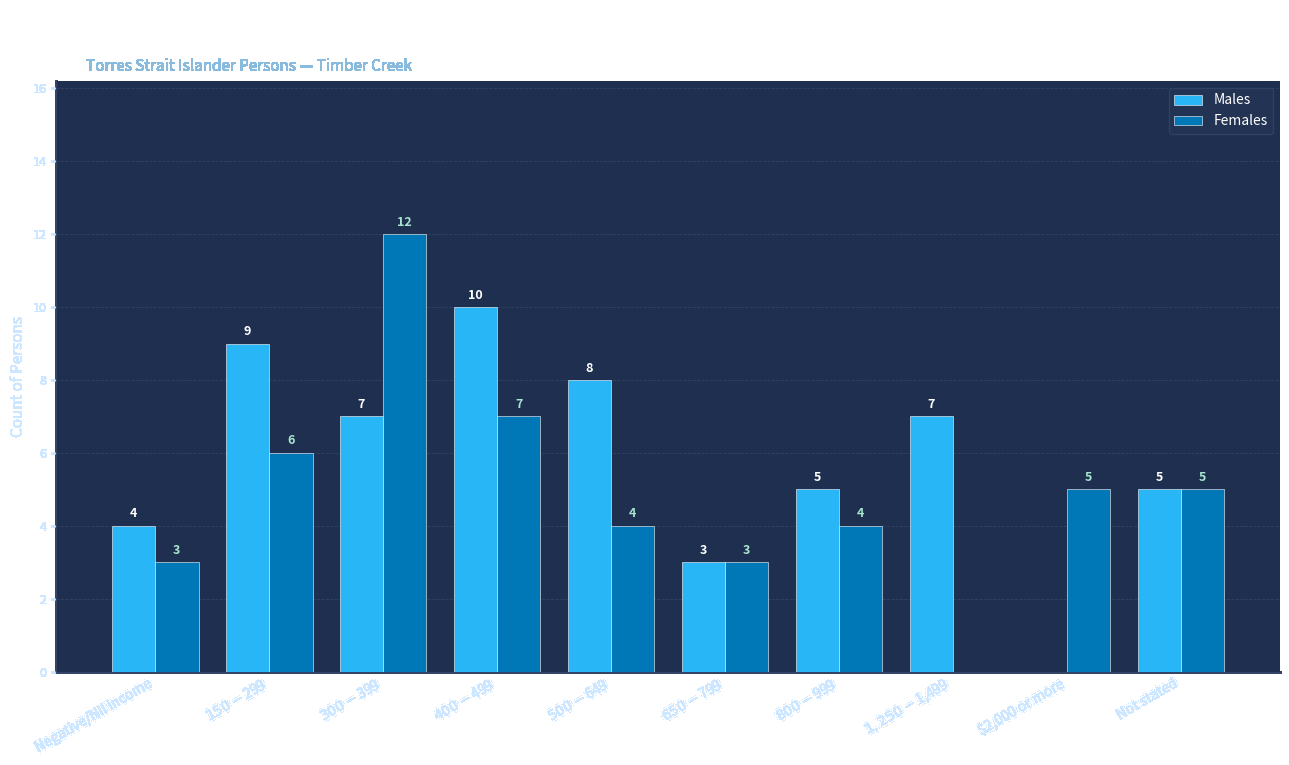

Reading right to left, list all the values displayed in this chart.

Males: Not stated=5	$2,000 or more=0	$1,250-$1,499=7	$800-$999=5	$650-$799=3	$500-$649=8	$400-$499=10	$300-$399=7	$150-$299=9	Negative/Nil income=4
Females: Not stated=5	$2,000 or more=5	$1,250-$1,499=0	$800-$999=4	$650-$799=3	$500-$649=4	$400-$499=7	$300-$399=12	$150-$299=6	Negative/Nil income=3